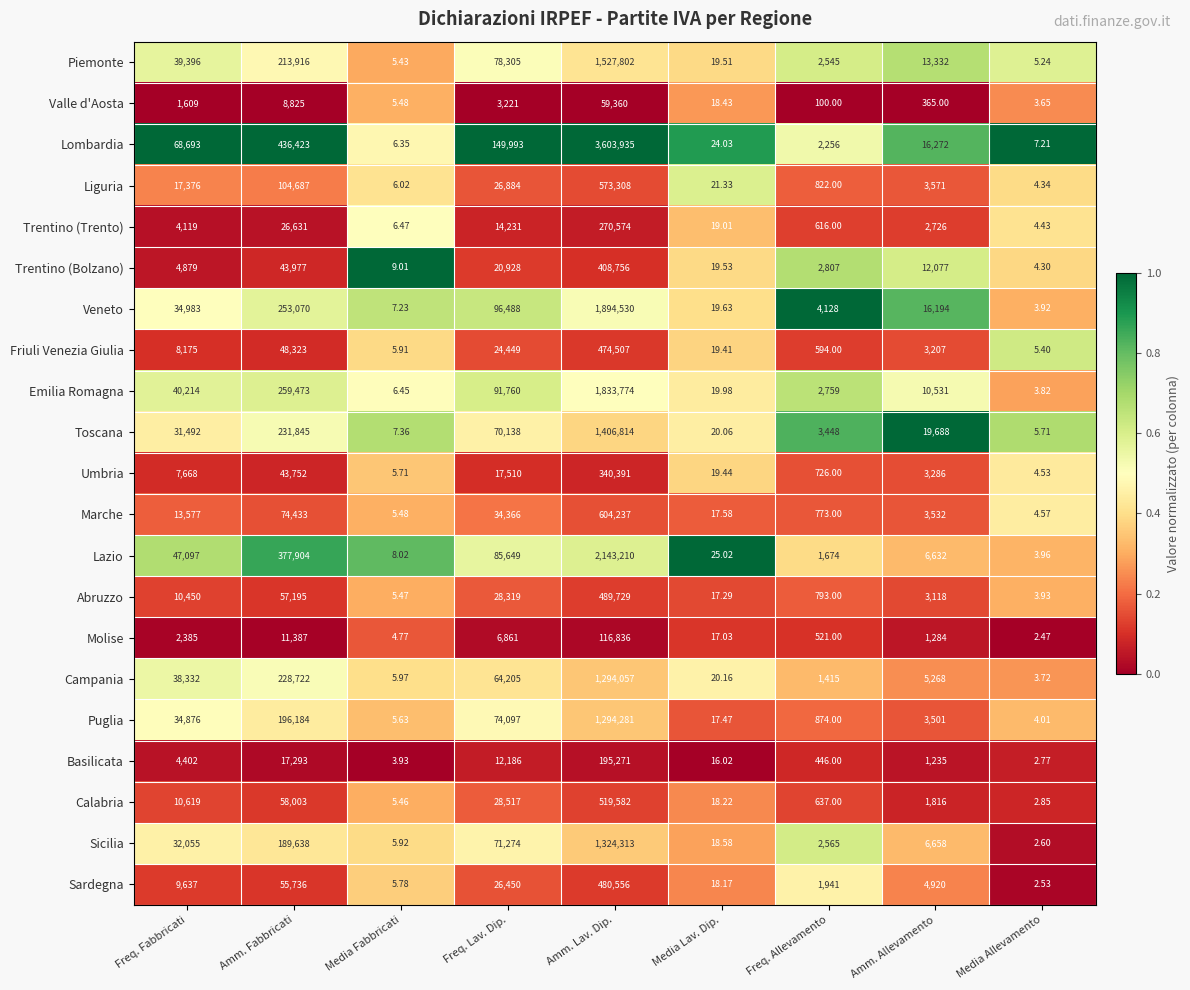

Which series has the largest total across all categories?

Lombardia